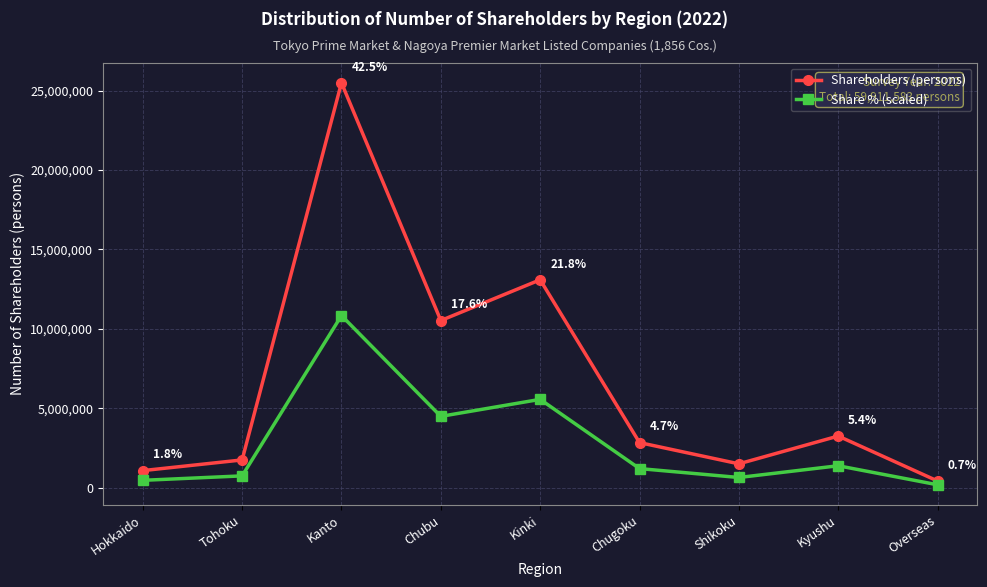

What is the average value of the Share % (scaled) series?

2829634.5